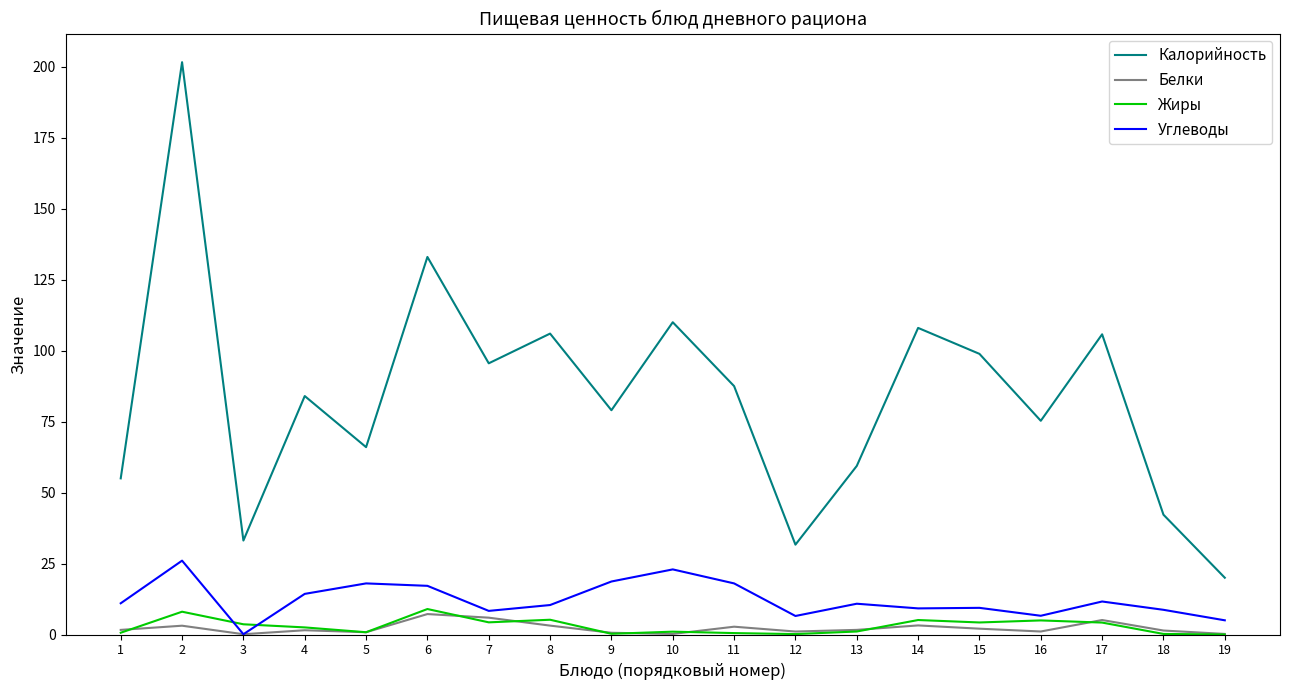

What is the difference between the highest and lowest values at 6?

125.8